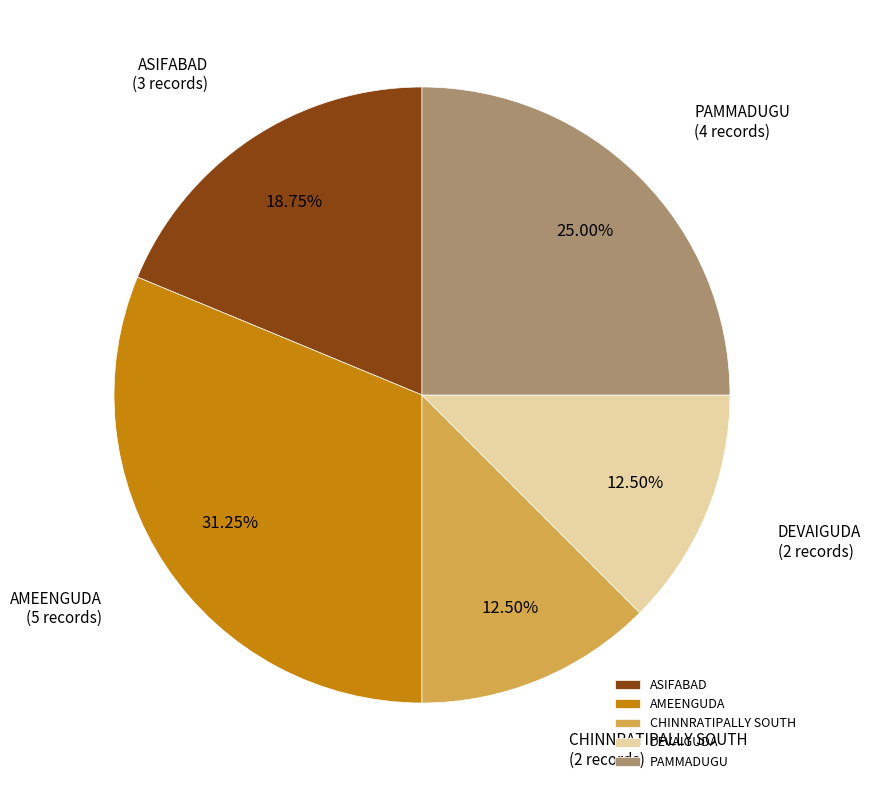

How many slices are in this pie chart?

5